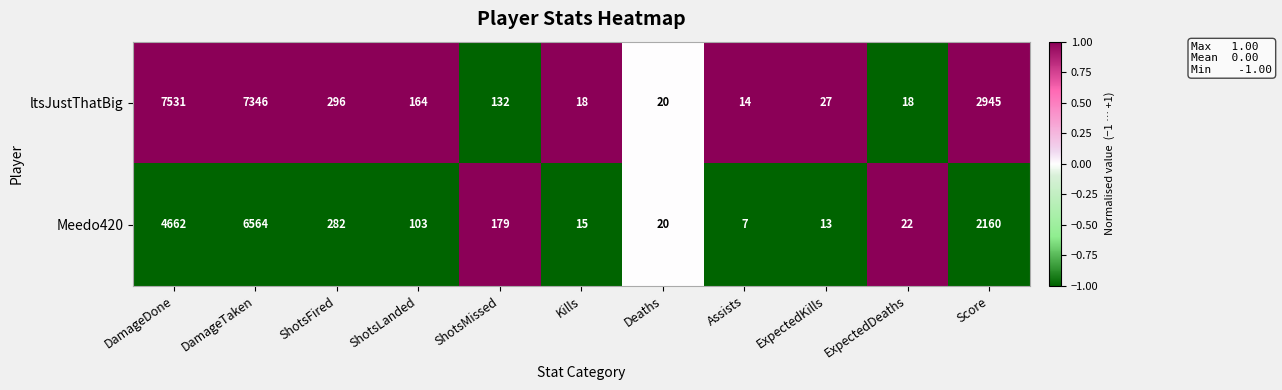

At which category does the chart reach its minimum across all series?

Assists